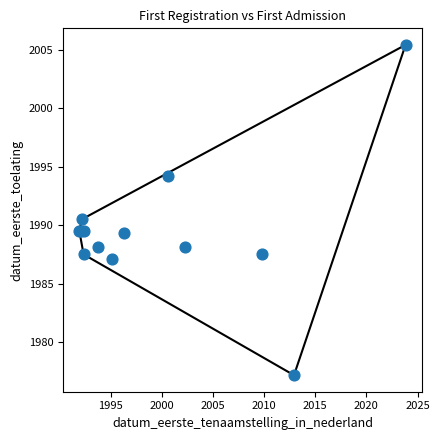

What Y value in the scatter plot is closest to 1991?

1990.5